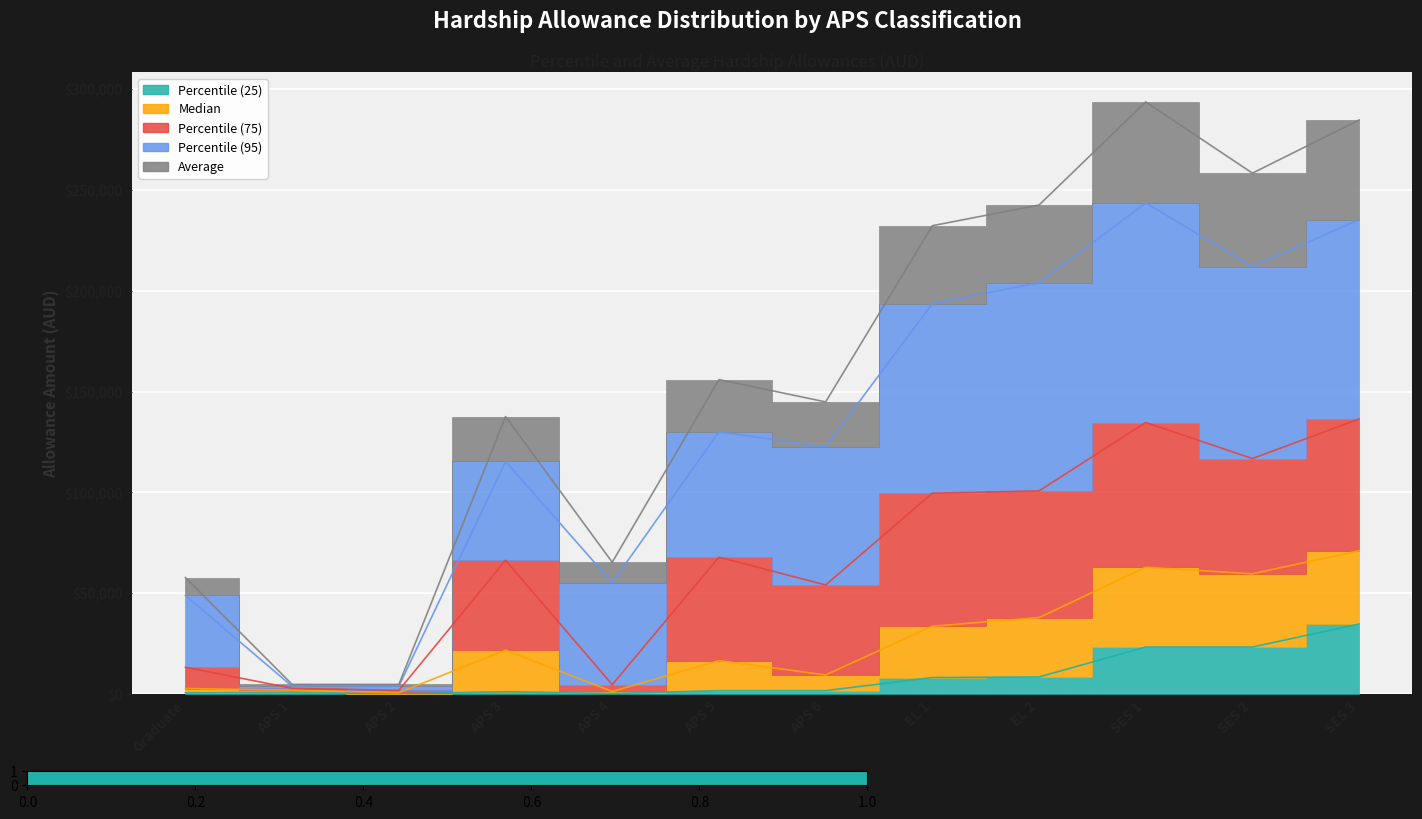

Read the Percentile (25) value at APS 3.

1161.7